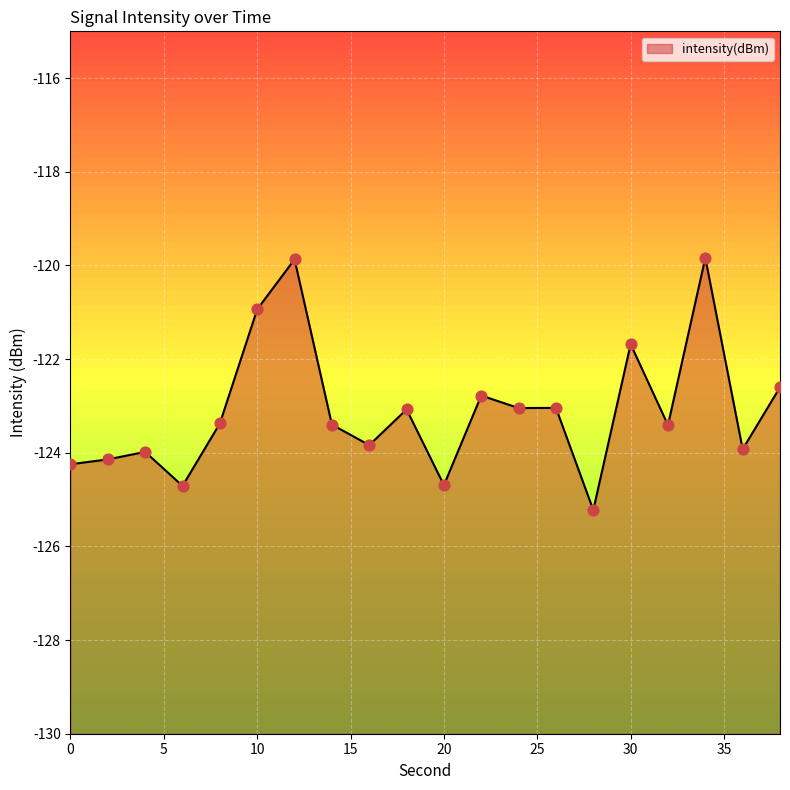

What is the change in value from 16 to 38?

+1.2